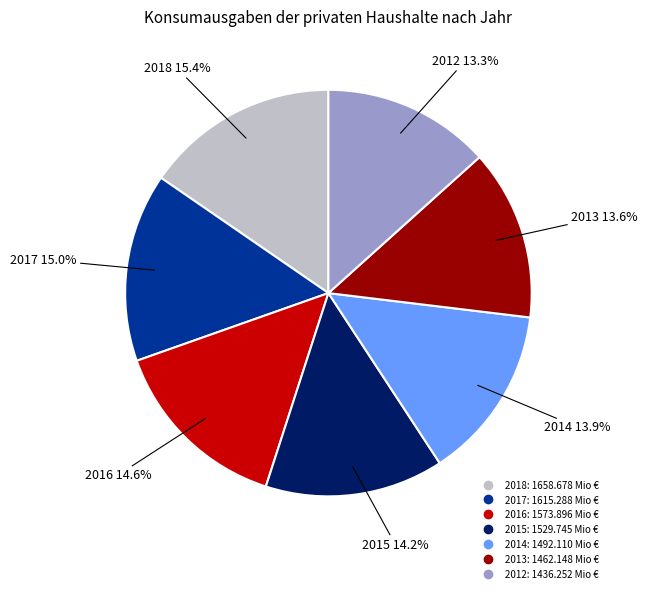

To the nearest percent, what portion does 2016 represent?

15%